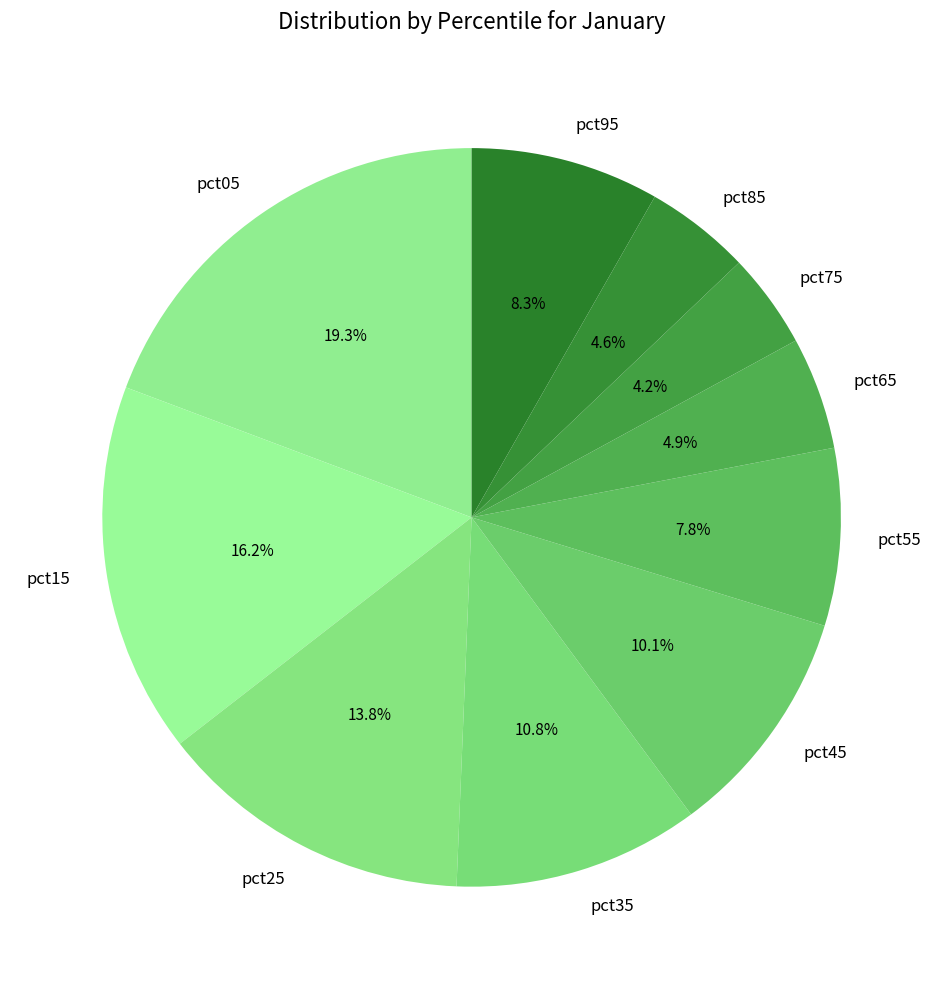

True or false: pct75 accounts for 4% of the total.

True